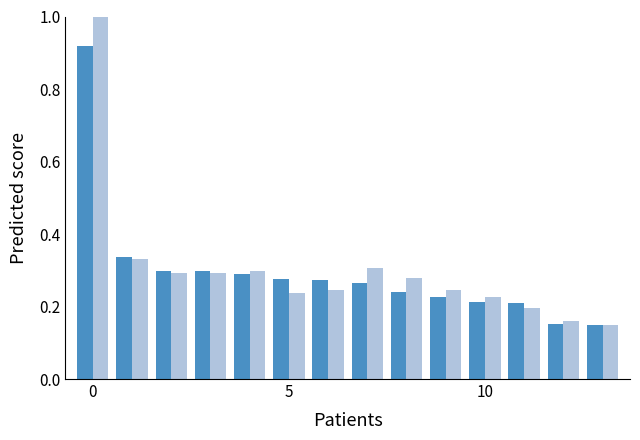

What is the greatest value displayed?

1.0